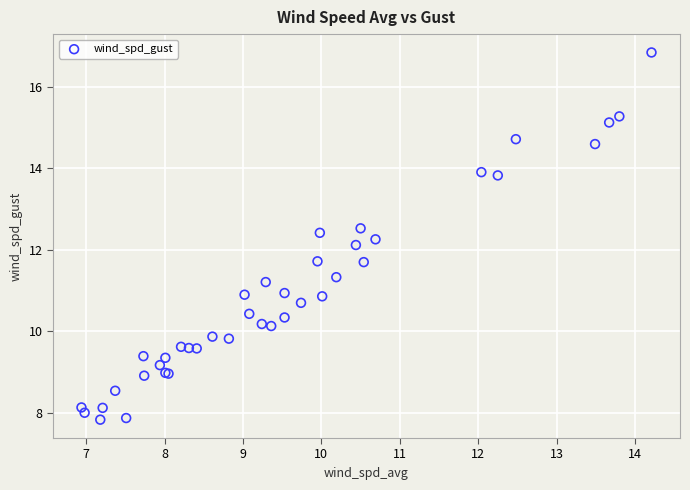

What Y value in the scatter plot is closest to 12?

12.1